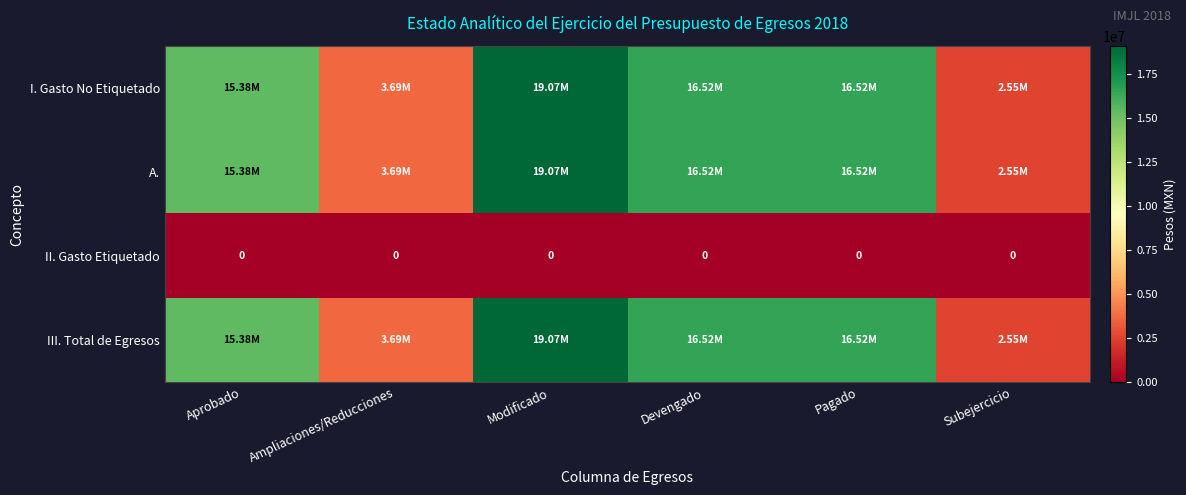

Is it true that III. Total de Egresos equals 15382383.5 at Aprobado?

True